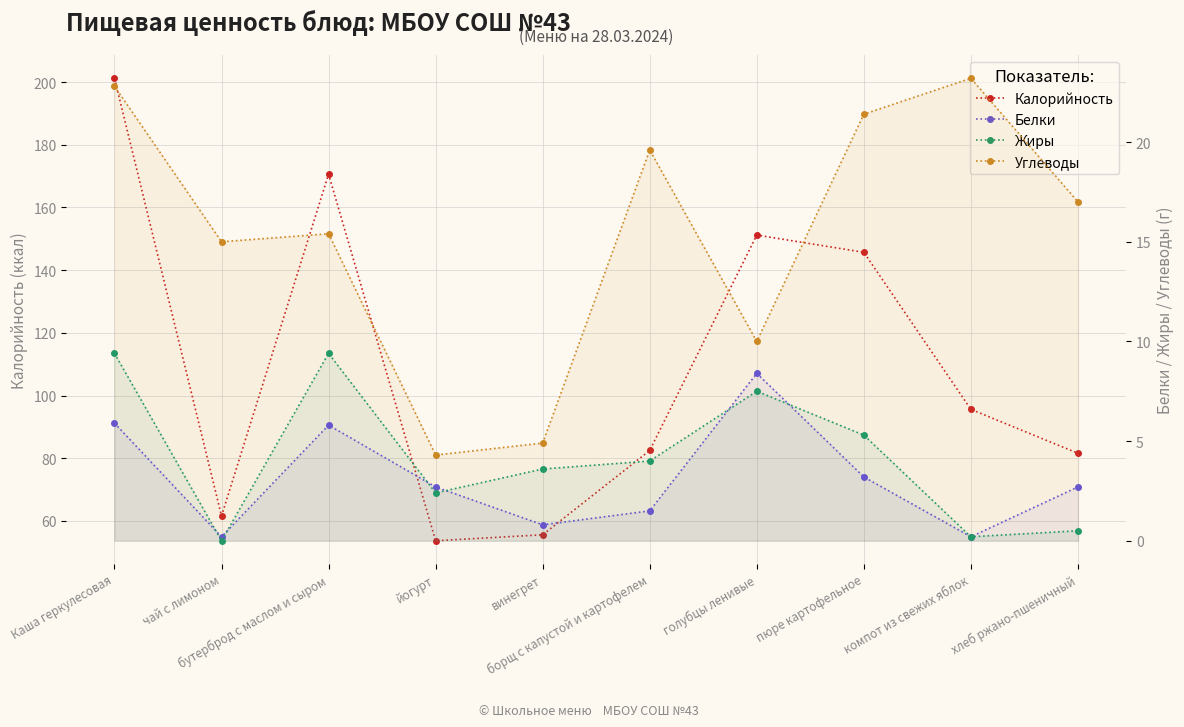

What is the total value across all series at пюре картофельное?

175.6